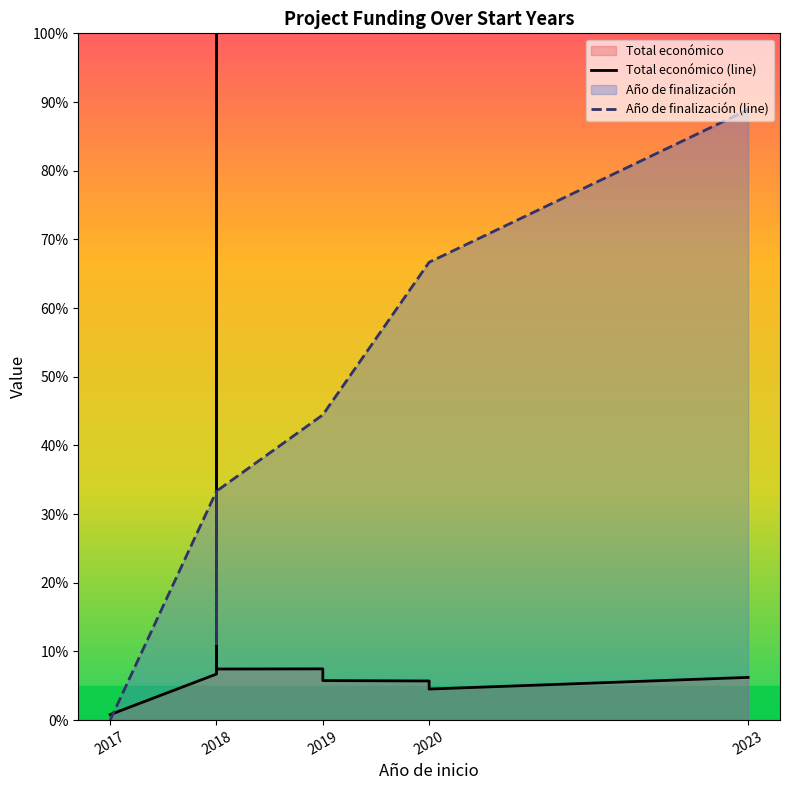

Which series ends up on top after the final intersection of Total económico (line) and Año de finalización (line)?

Año de finalización (line)